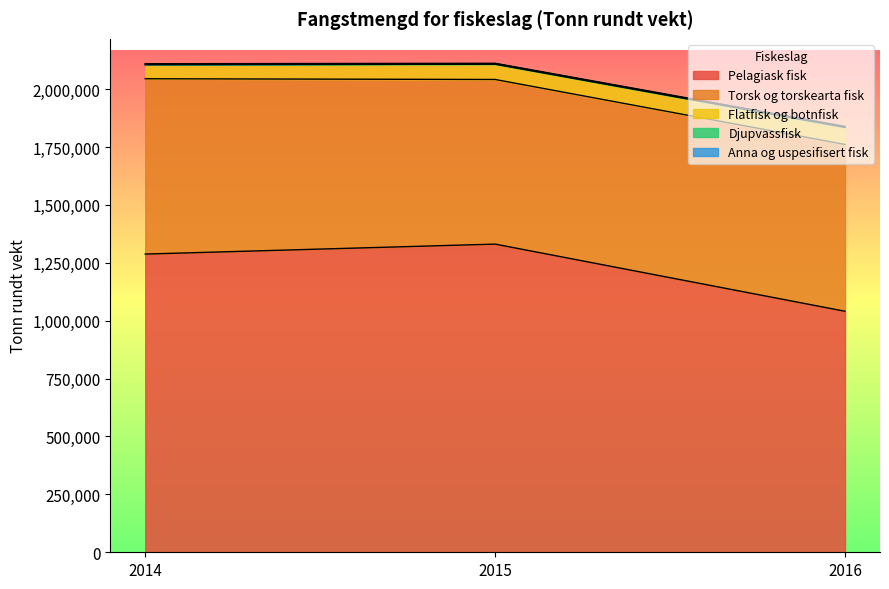

Does the chart display data point markers on the line(s)?

No